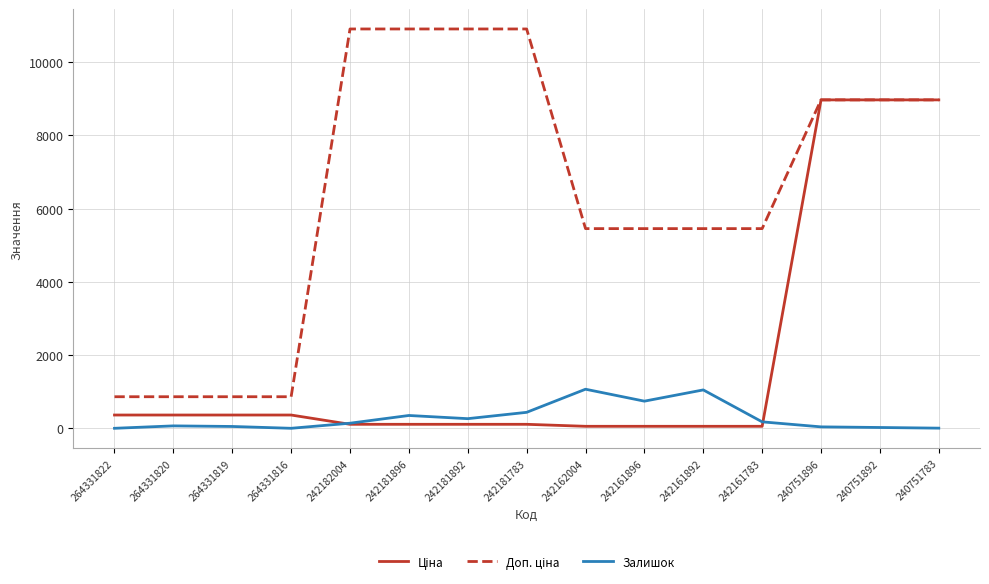

How many lines are shown in the chart?

3